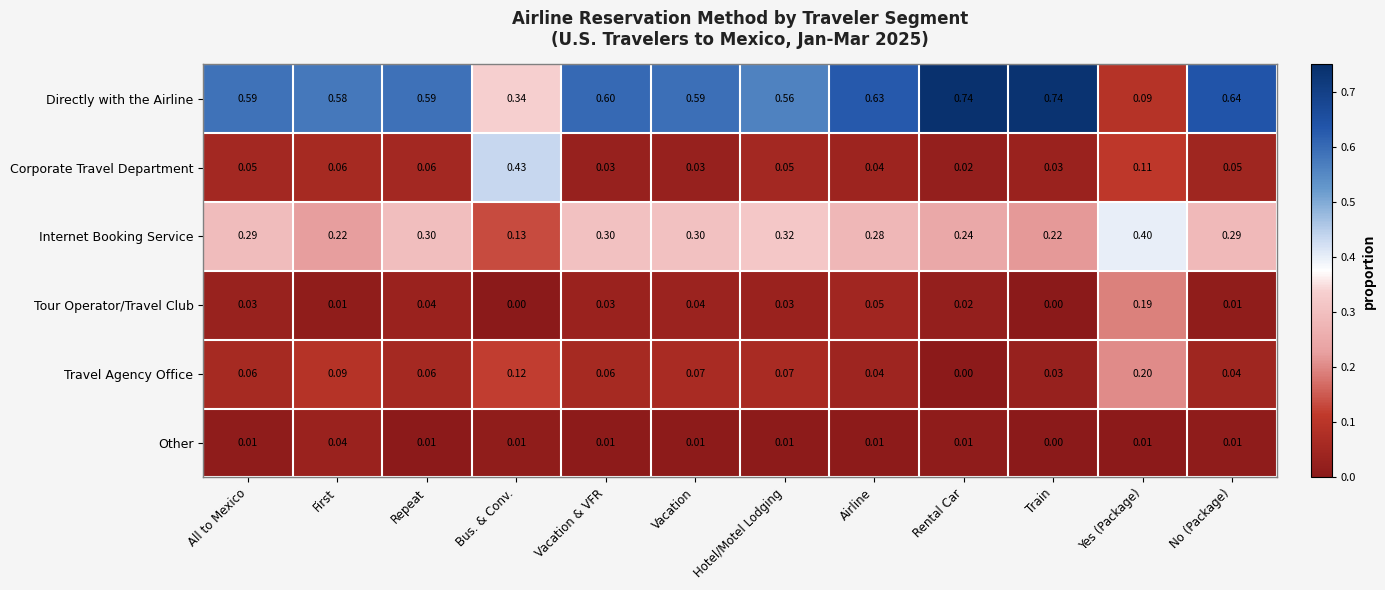

What is the total value across all series at Vacation?

1.0